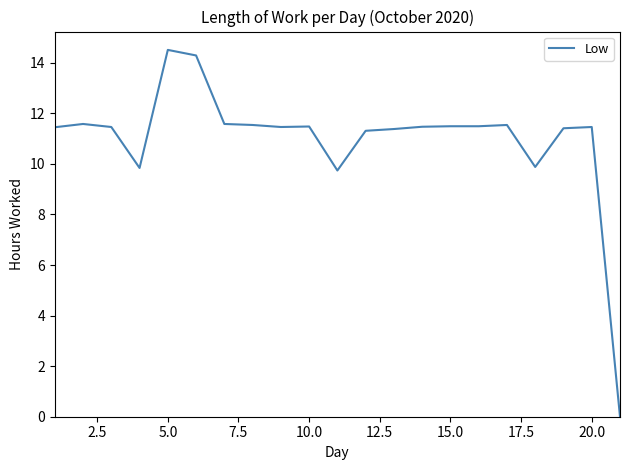

How many lines are shown in the chart?

1